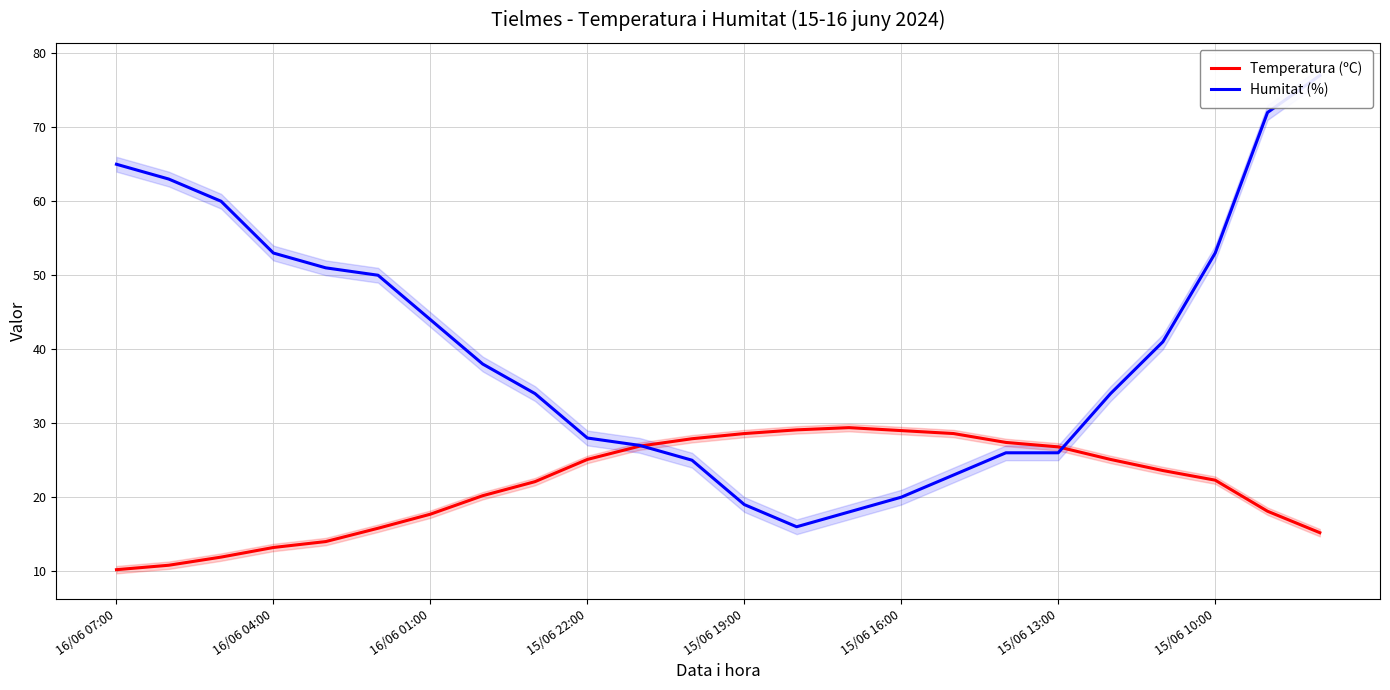

What is the value of the Temperatura (ºC) point at the 4th from the left?

13.2